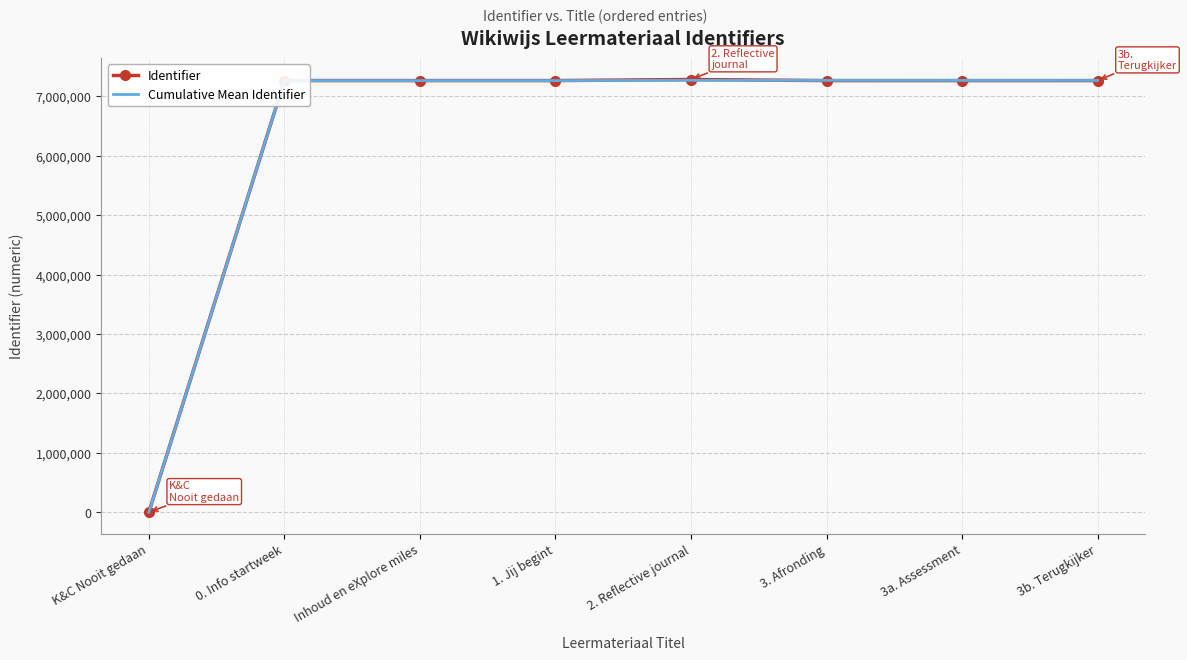

What is the total value across all series at 3b. Terugkijker?

14532603.9